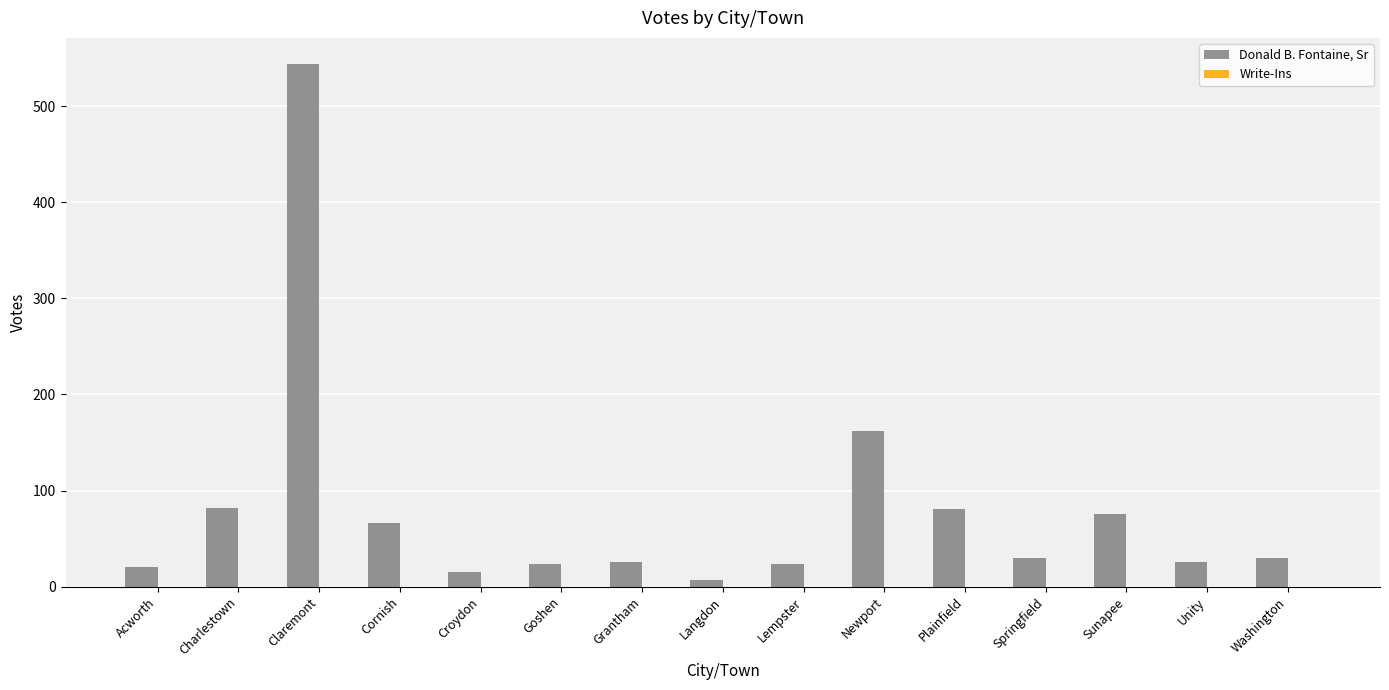

What is the average value?

81